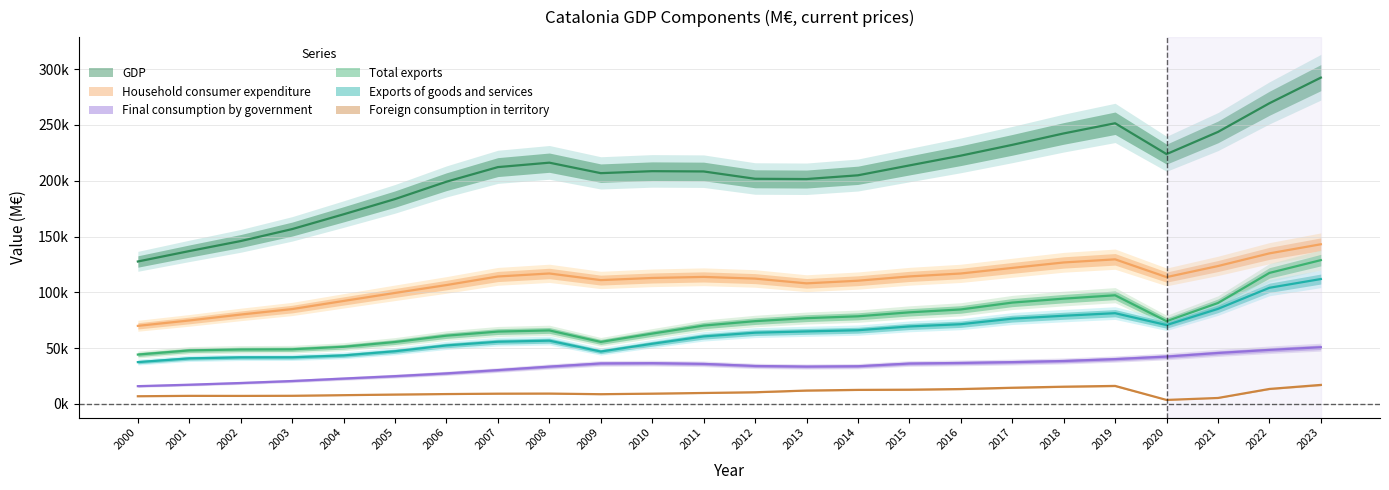

What is the difference between the GDP values at 2013 and 2016?

20983